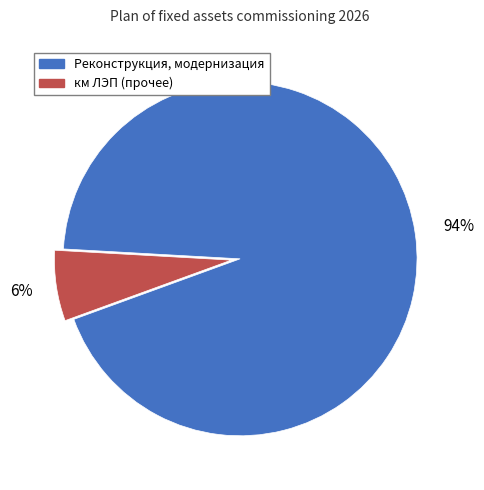

Is there any slice that represents more than half of the pie?

Yes